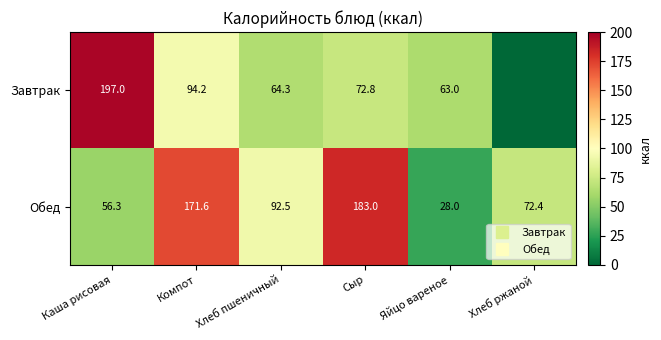

The value of Обед at Компот is 234.0. True or false?

False